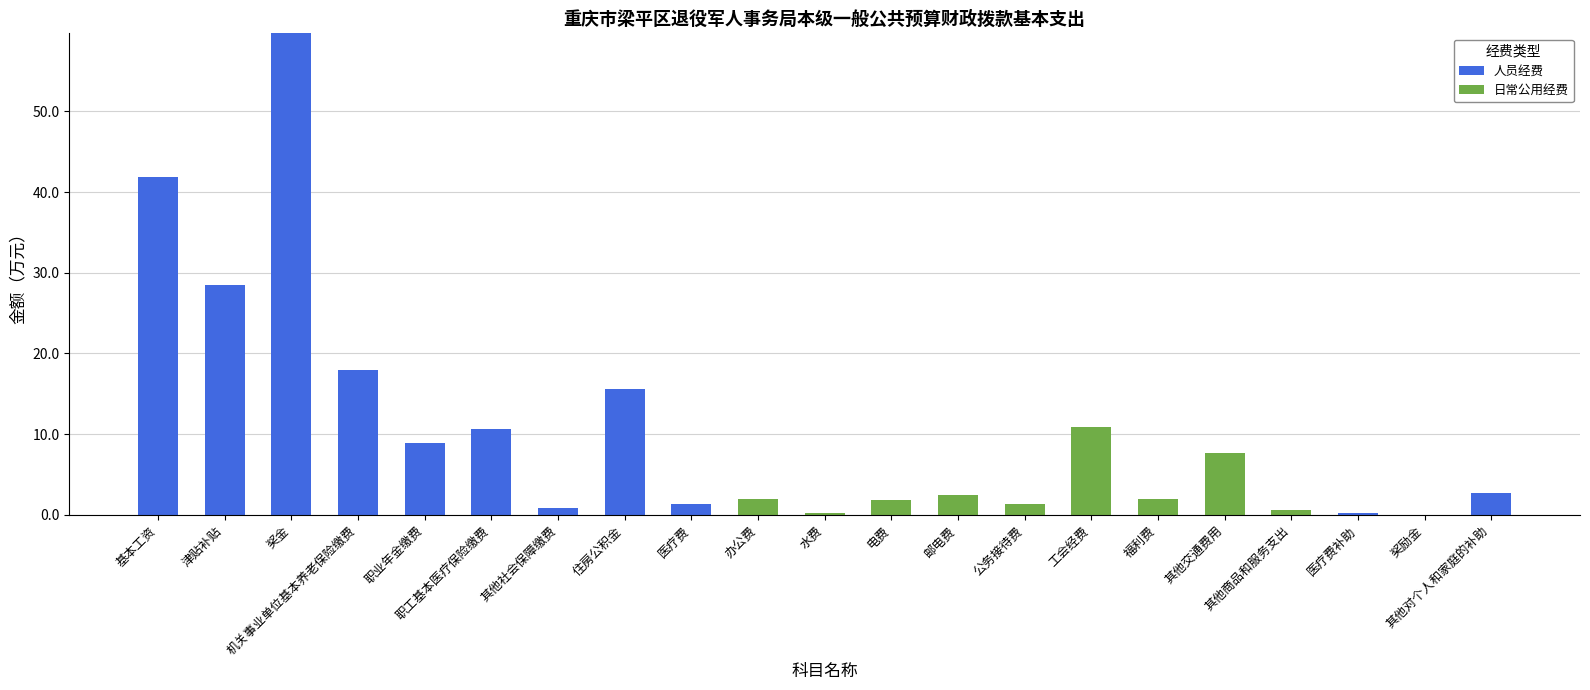

Are the bars horizontal?

No